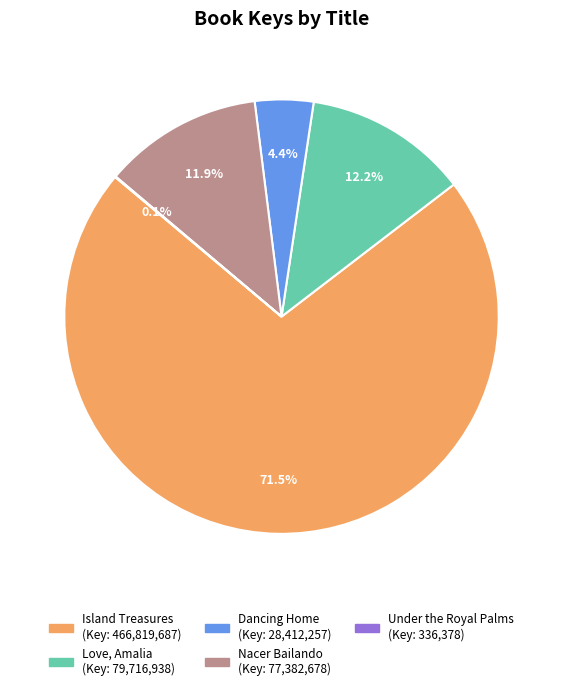

Combined, do Love, Amalia and Dancing Home account for over 50%?

No